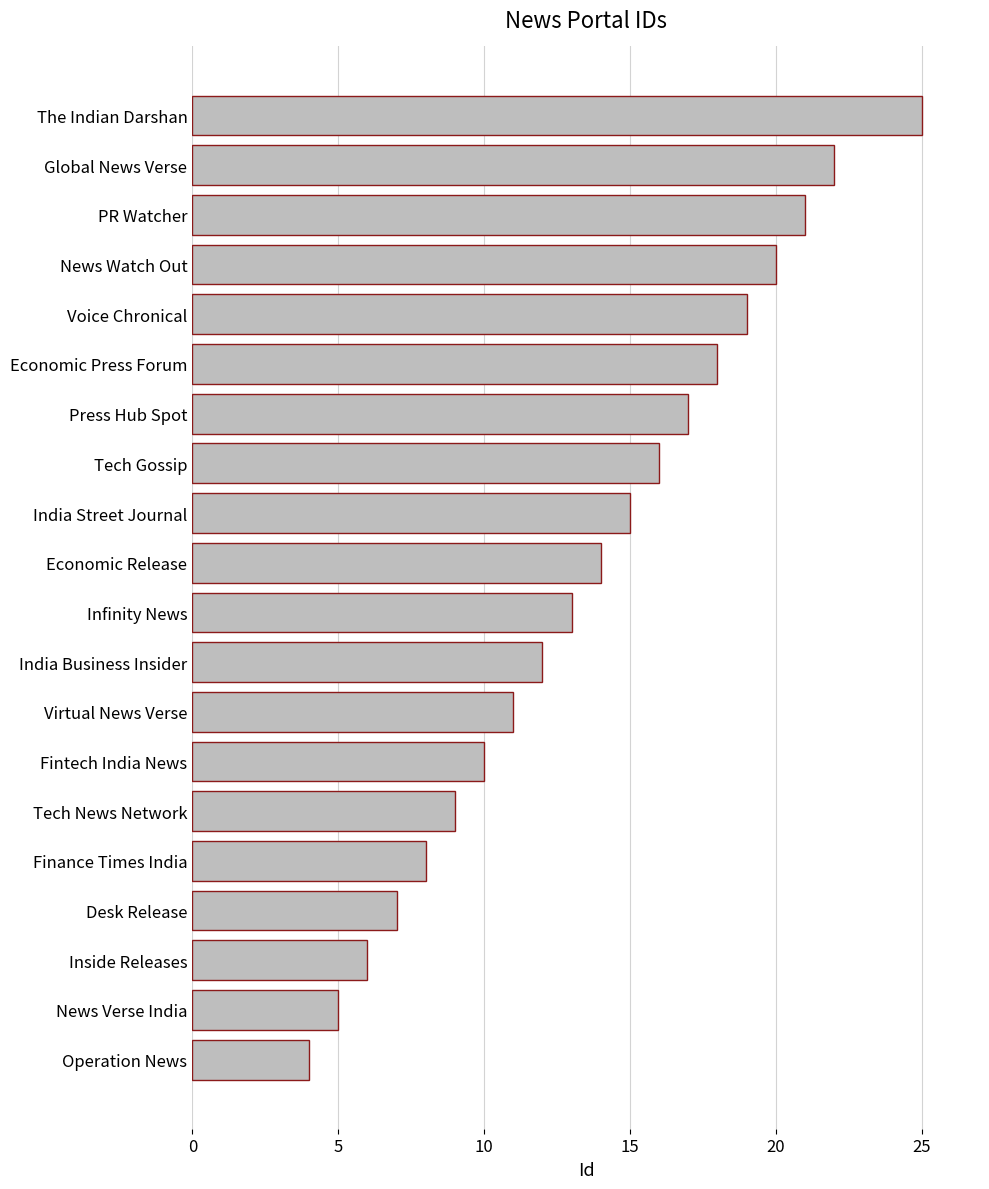

What is the minimum value shown in the chart?

4